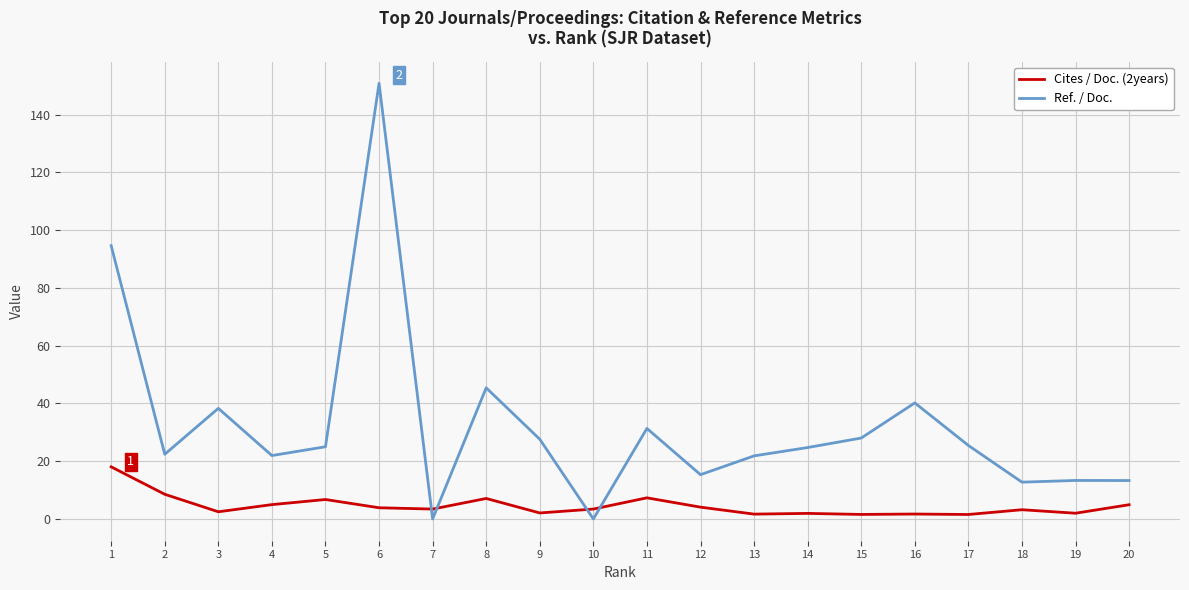

How many lines are shown in the chart?

2